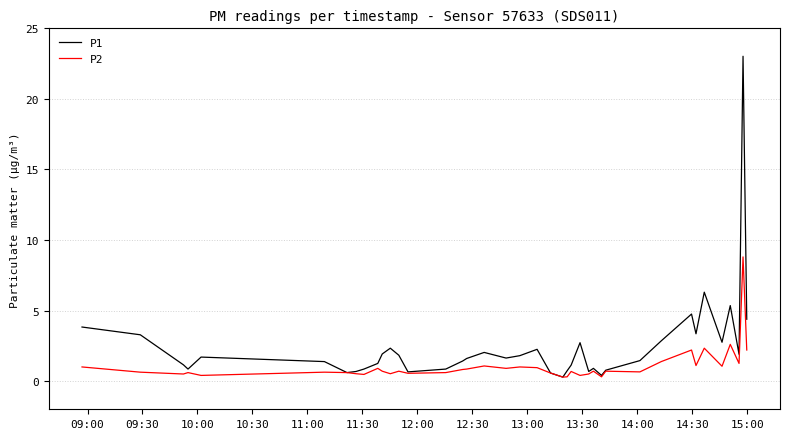

Rank the series by their average value, from lowest to highest.

P2, P1